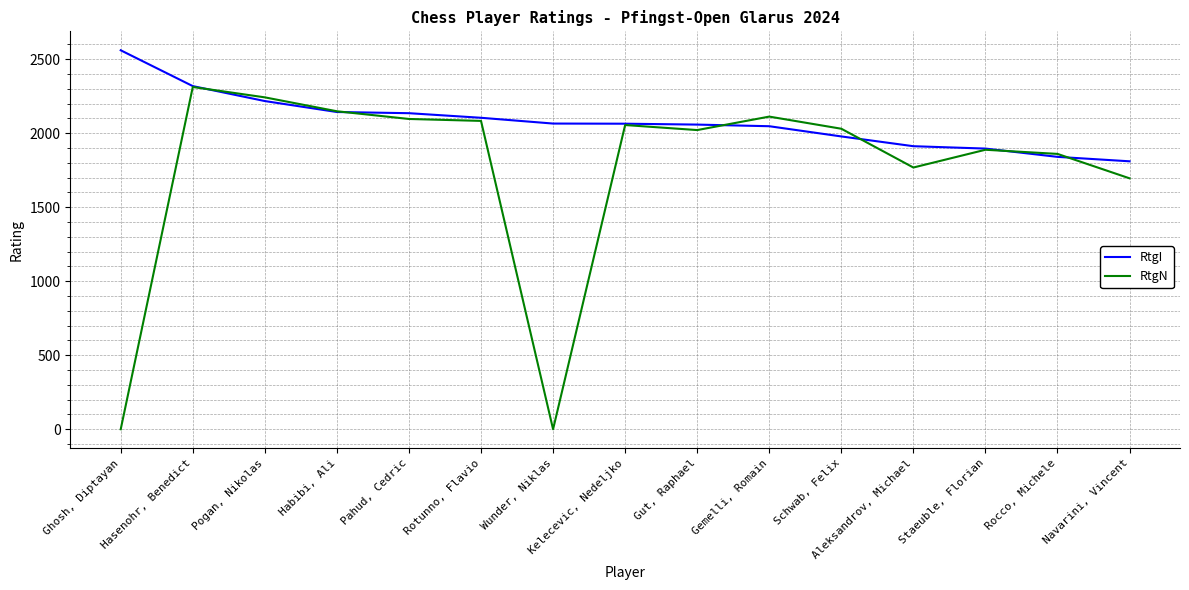

Does the chart have visible grid lines?

Yes